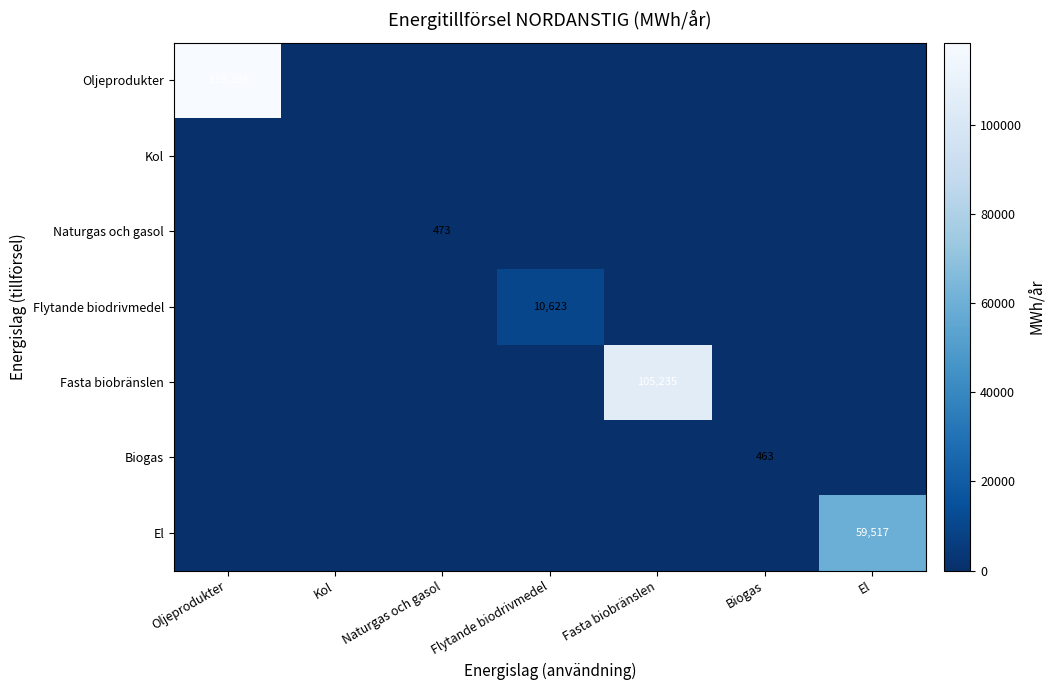

How many values in Biogas are above zero?

1